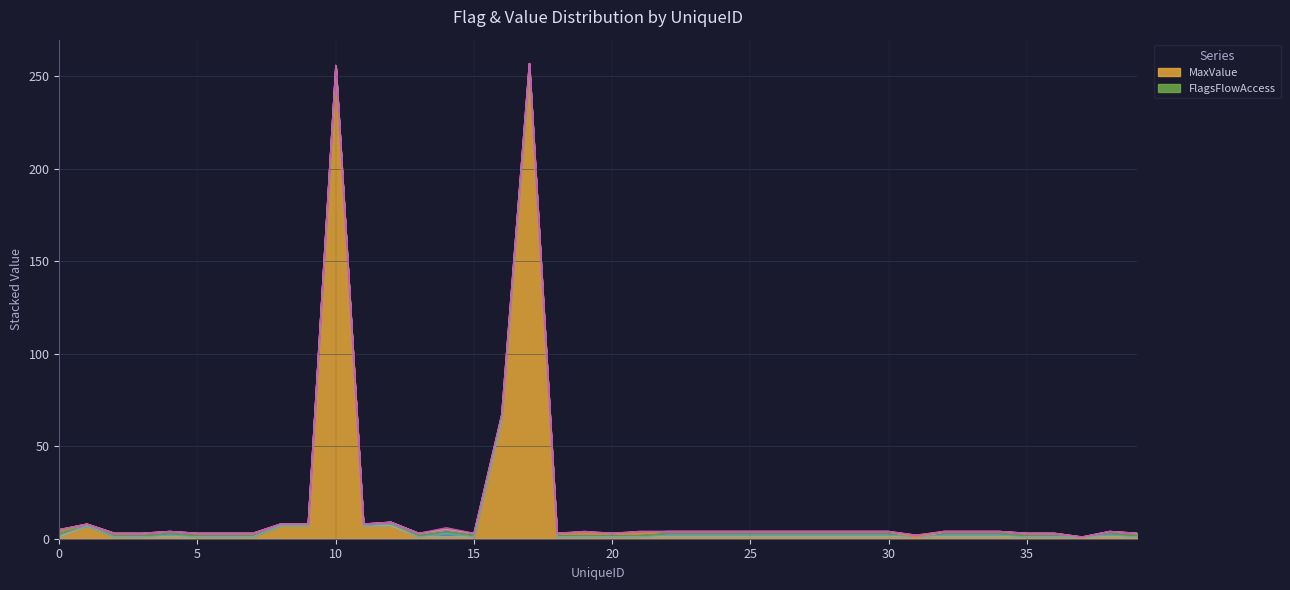

In FlagsFlowAccess, how many points are lower than both neighbors (excluding endpoints)?

3